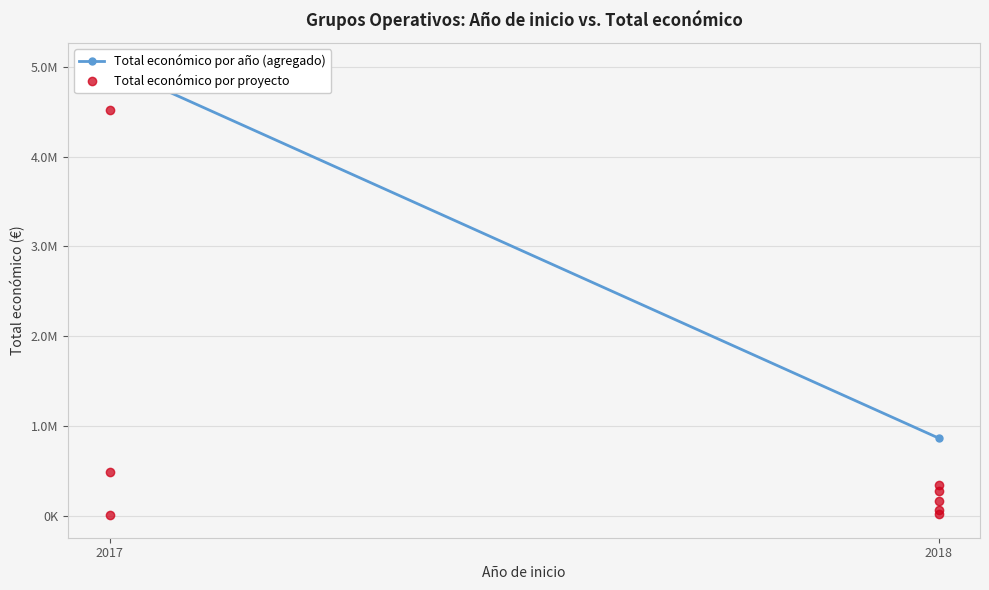

How many interior local valleys (lower than both neighbors) does the data have?

2